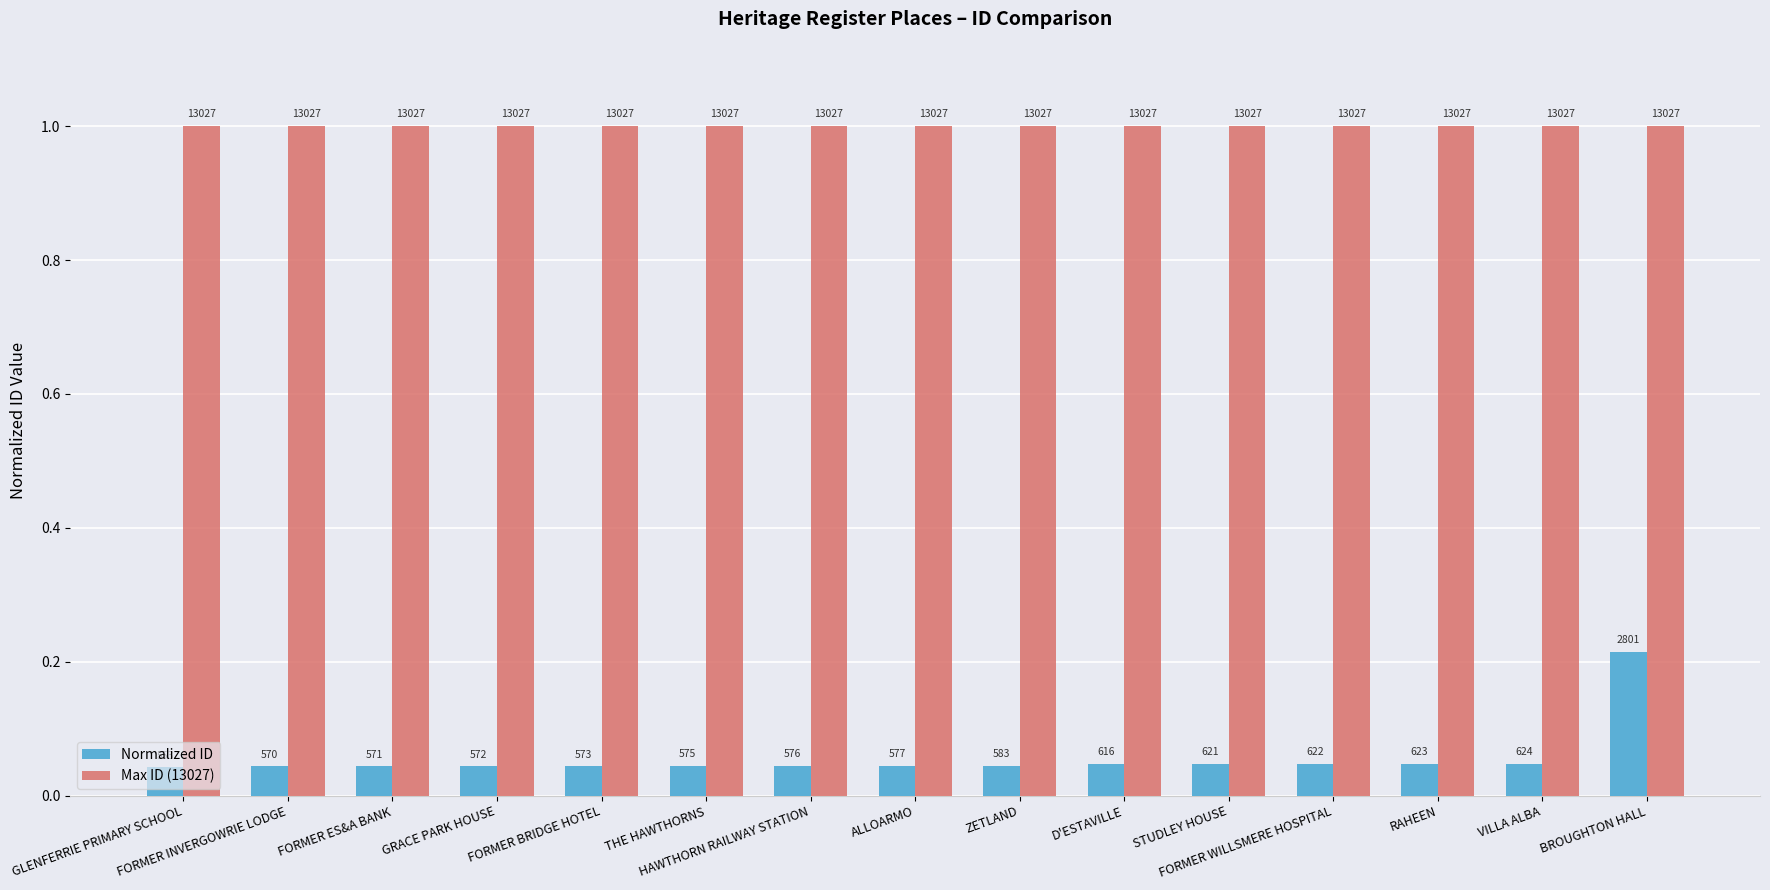

What is the total value across all series at BROUGHTON HALL?

1.2